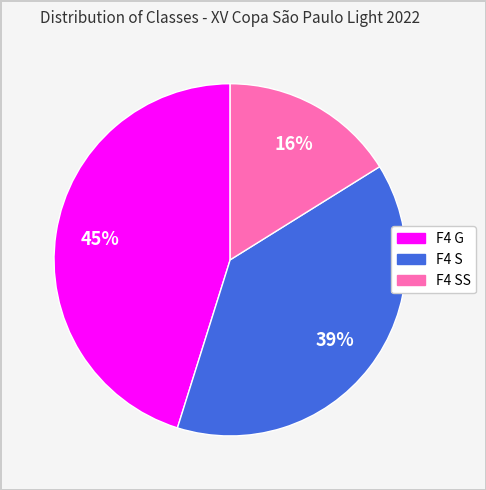

To the nearest percent, what is the difference between the largest and smallest slice percentages?

29%